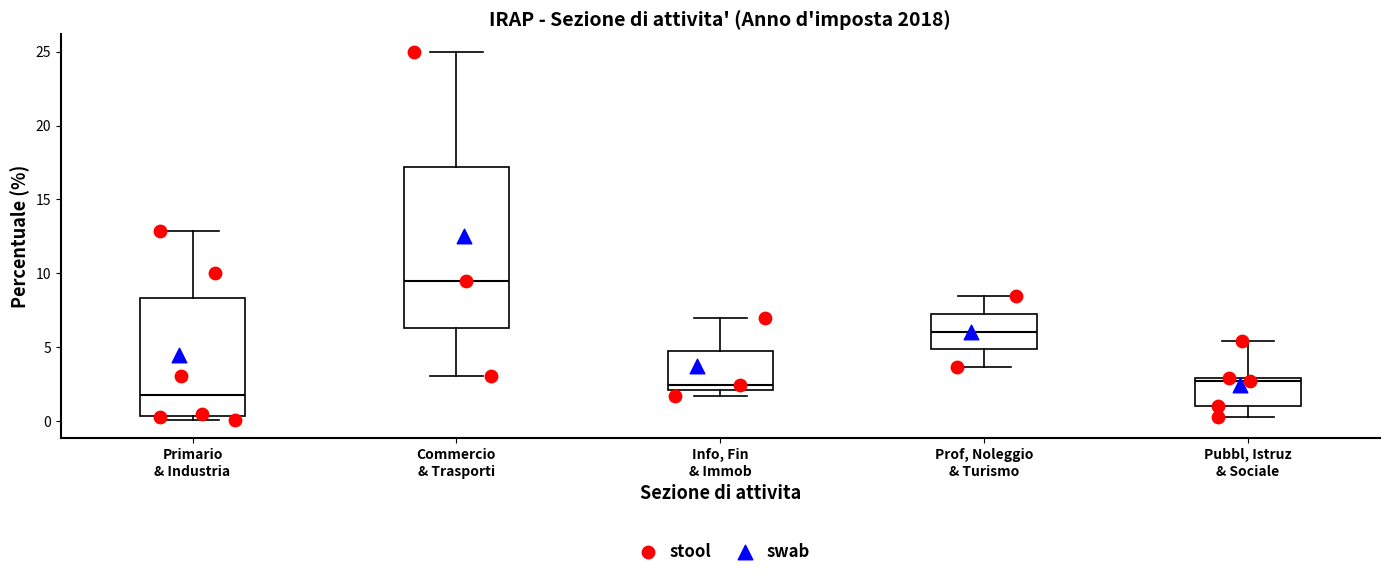

Where does the upper whisker of the box for Pubbl, Istruz & Sociale end on the y-axis? The values are not printed on the chart, so give them approximately, as read against the axis.

5.5